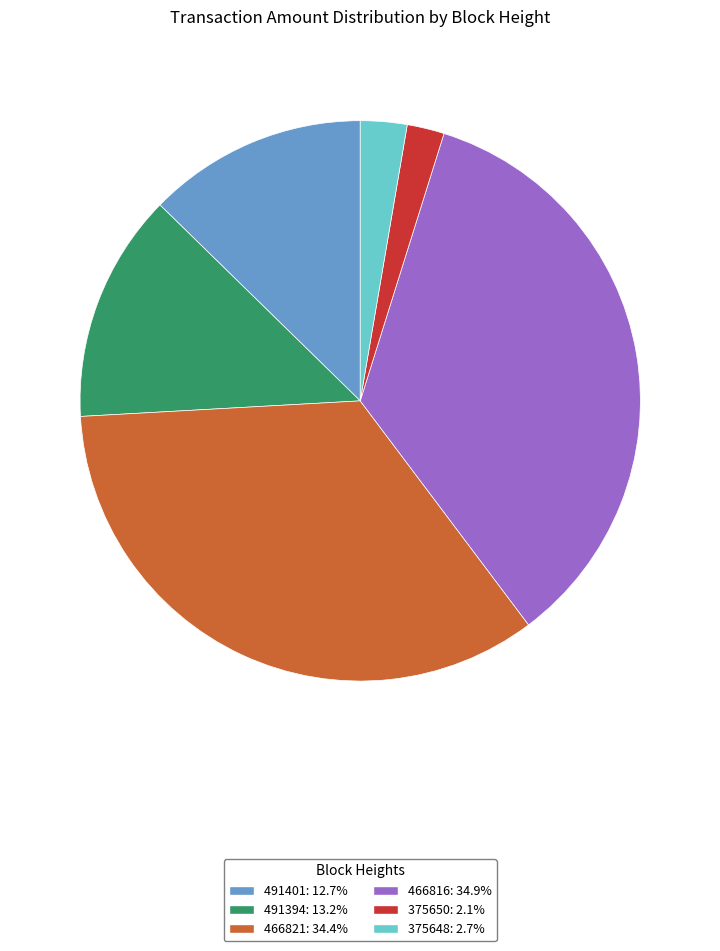

What is the largest slice in the pie chart?

466816